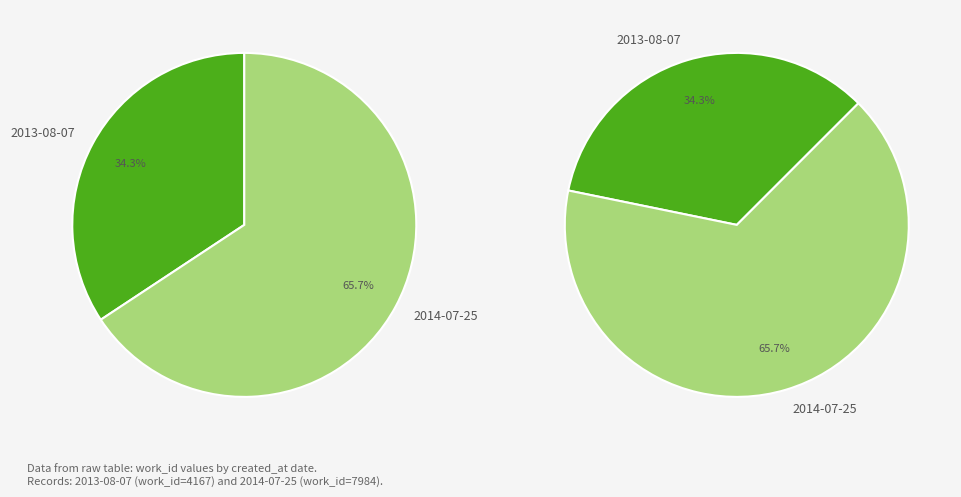

Combined, what portion of the pie is 2013-08-07 and 2014-07-25?

100.0%